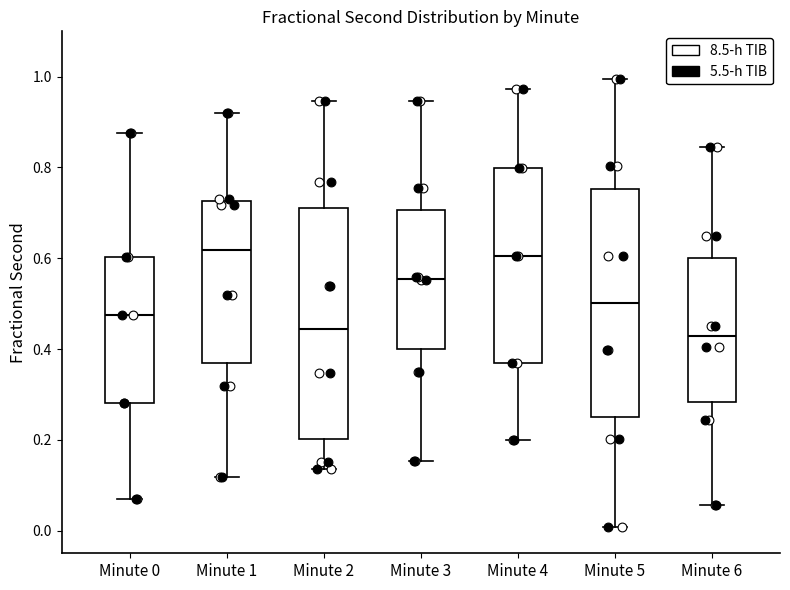

Reading left to right, read every box against the y-axis: the position of its median line, the range the box covers, and the ends of its whiskers. The values are not printed on the chart, so give them approximately, as read against the axis.

Minute 0: median 0.48, box 0.28 to 0.60, whiskers 0.06 to 0.88
Minute 1: median 0.62, box 0.36 to 0.72, whiskers 0.12 to 0.92
Minute 2: median 0.44, box 0.20 to 0.72, whiskers 0.14 to 0.94
Minute 3: median 0.56, box 0.40 to 0.70, whiskers 0.16 to 0.94
Minute 4: median 0.60, box 0.36 to 0.80, whiskers 0.20 to 0.98
Minute 5: median 0.50, box 0.26 to 0.76, whiskers 0.00 to 1.00
Minute 6: median 0.42, box 0.28 to 0.60, whiskers 0.06 to 0.84